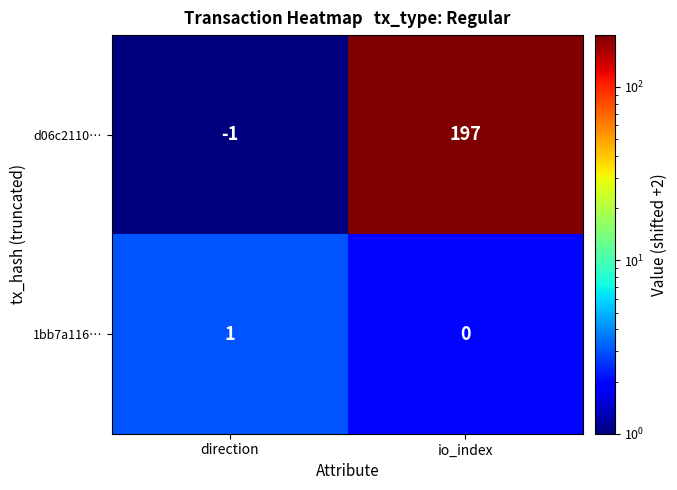

At which label is d06c2110… closest to 98?

direction